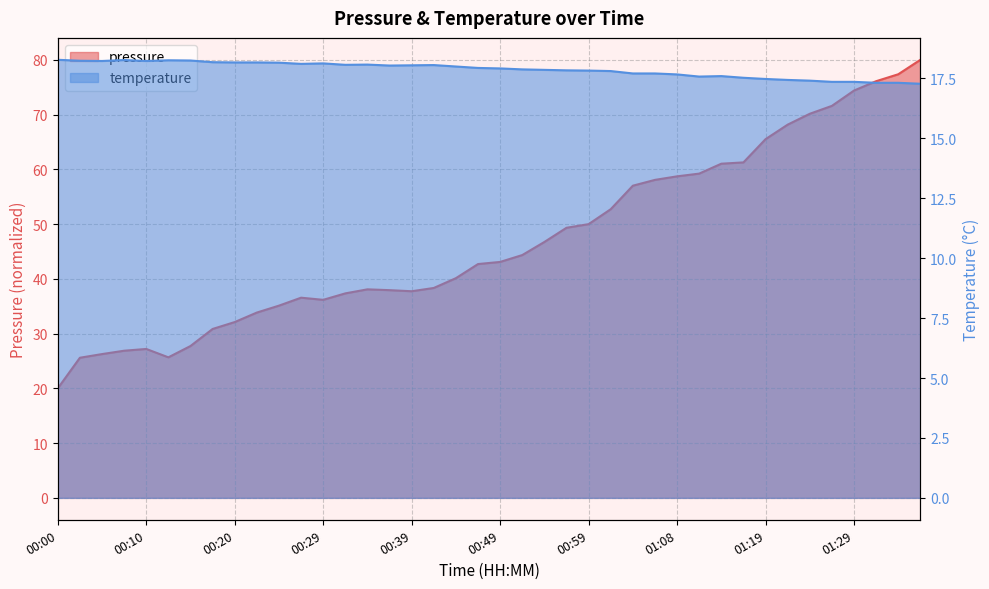

True or false: temperature and pressure cross at least once.

False